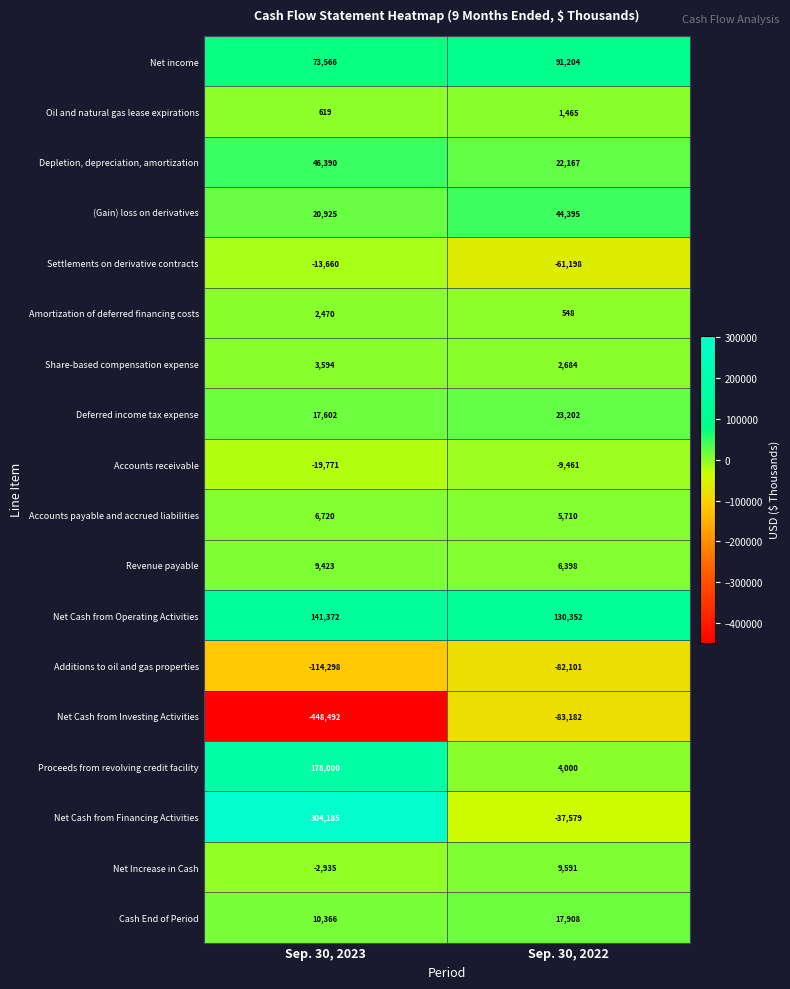

What is the greatest value displayed?

304185